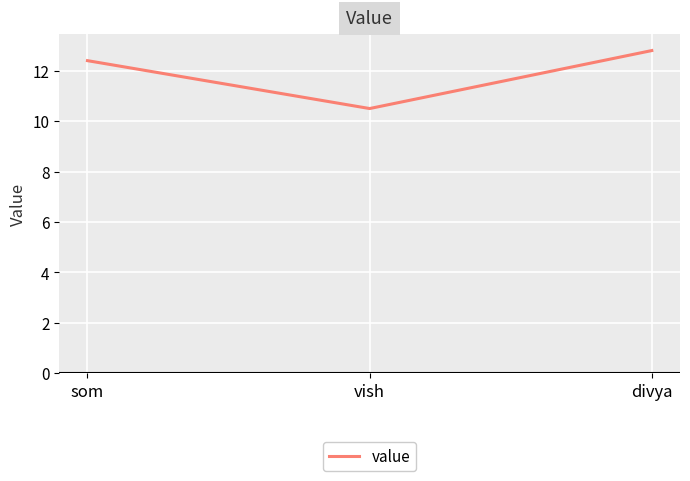

What is the change in value from som to divya?

+0.4